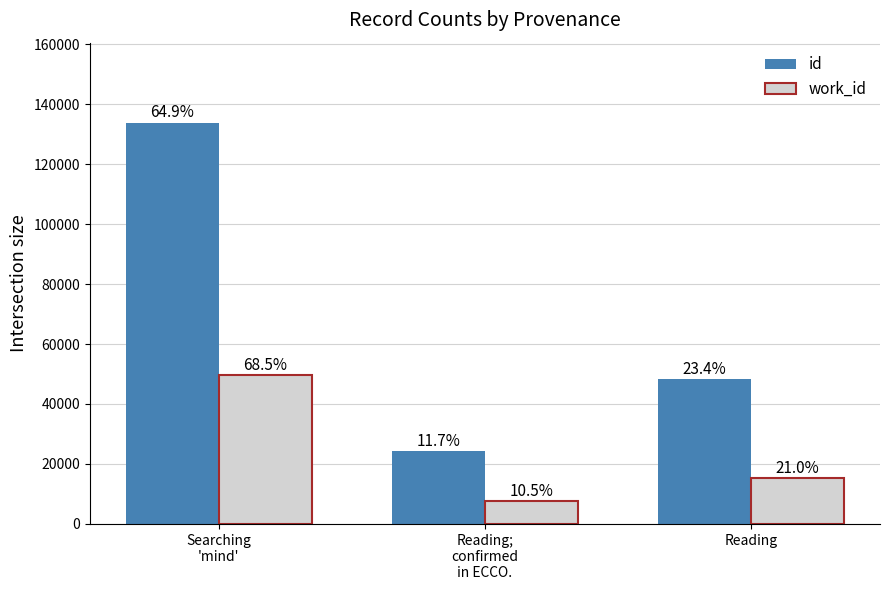

The value of id at Searching
'mind' is 133770. True or false?

True